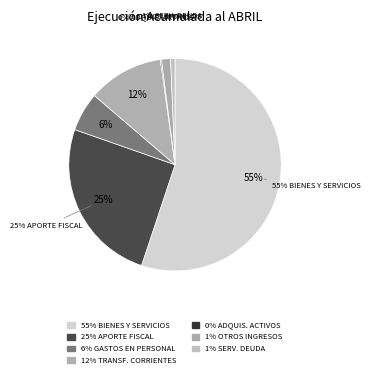

How many slices are in this pie chart?

7